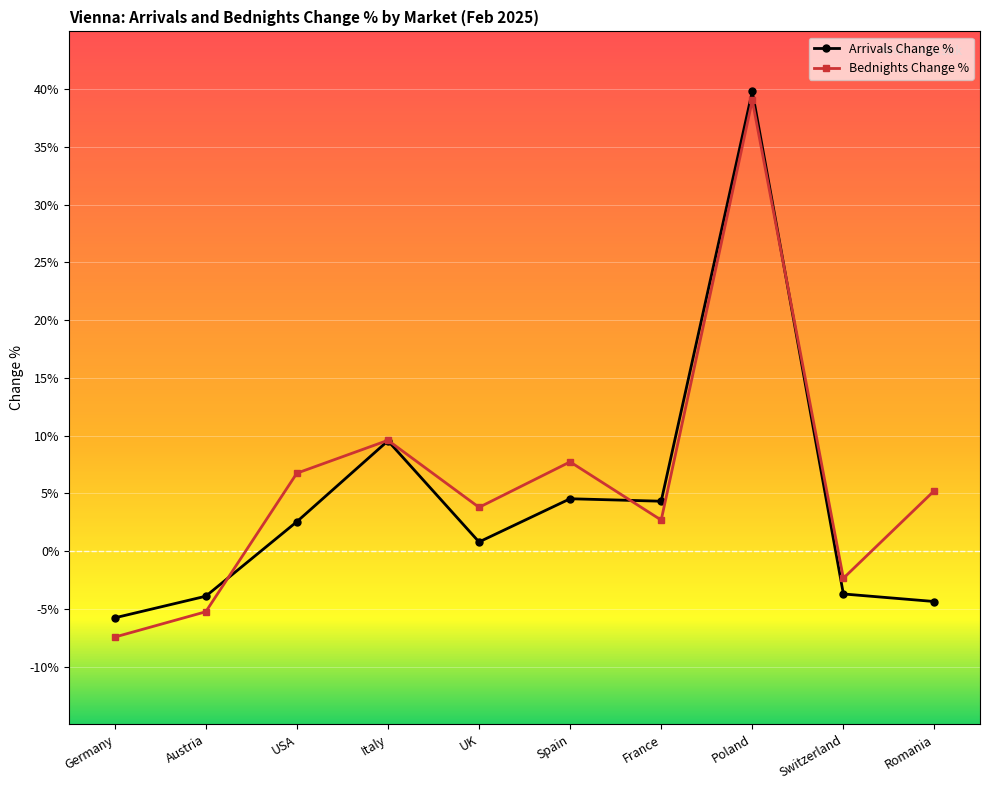

What is the difference between the second highest and second lowest values in the Bednights Change % series?

14.8